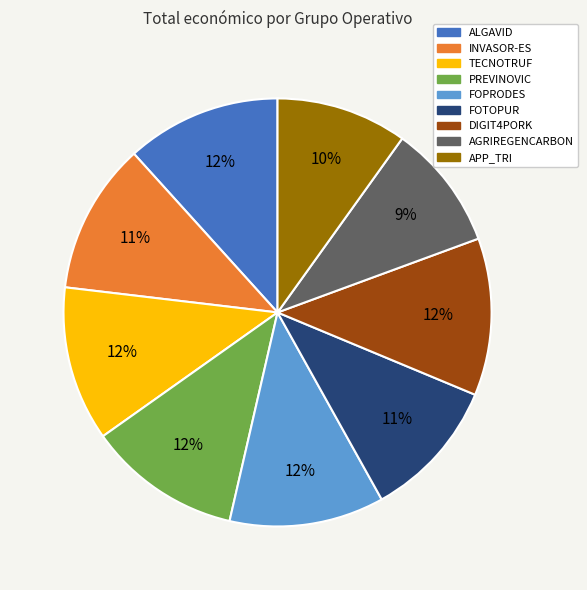

Is the sum of DIGIT4PORK and PREVINOVIC greater than half?

No